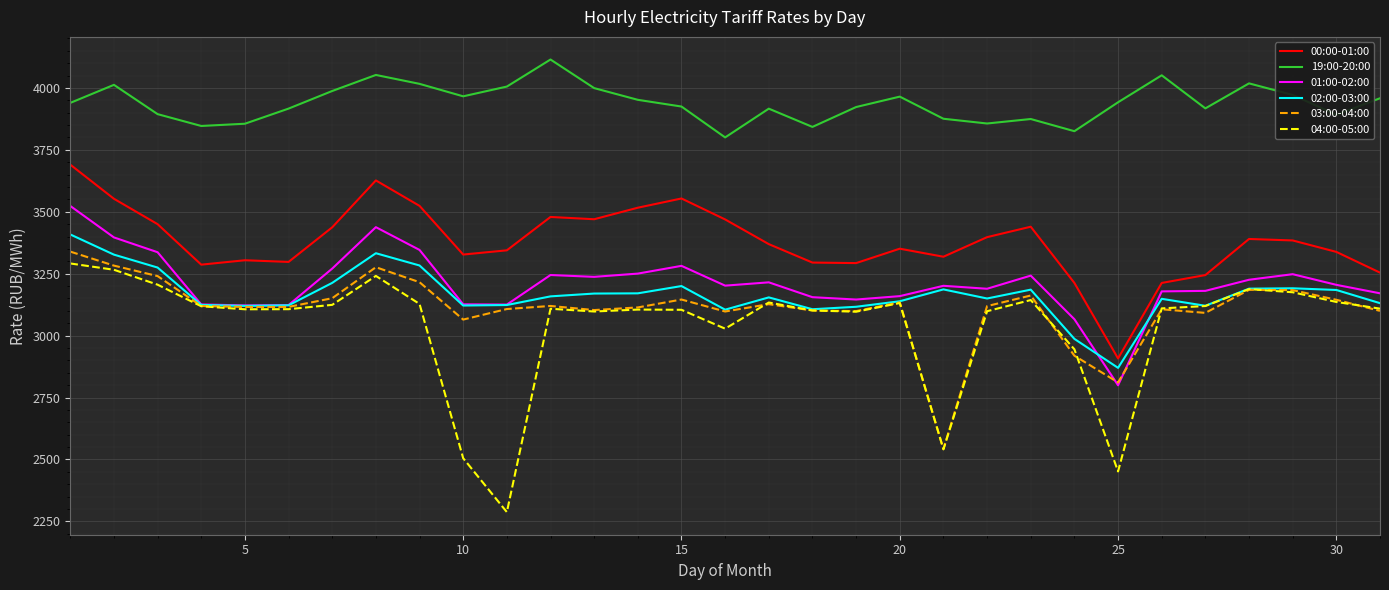

Which series has the largest total across all categories?

19:00-20:00